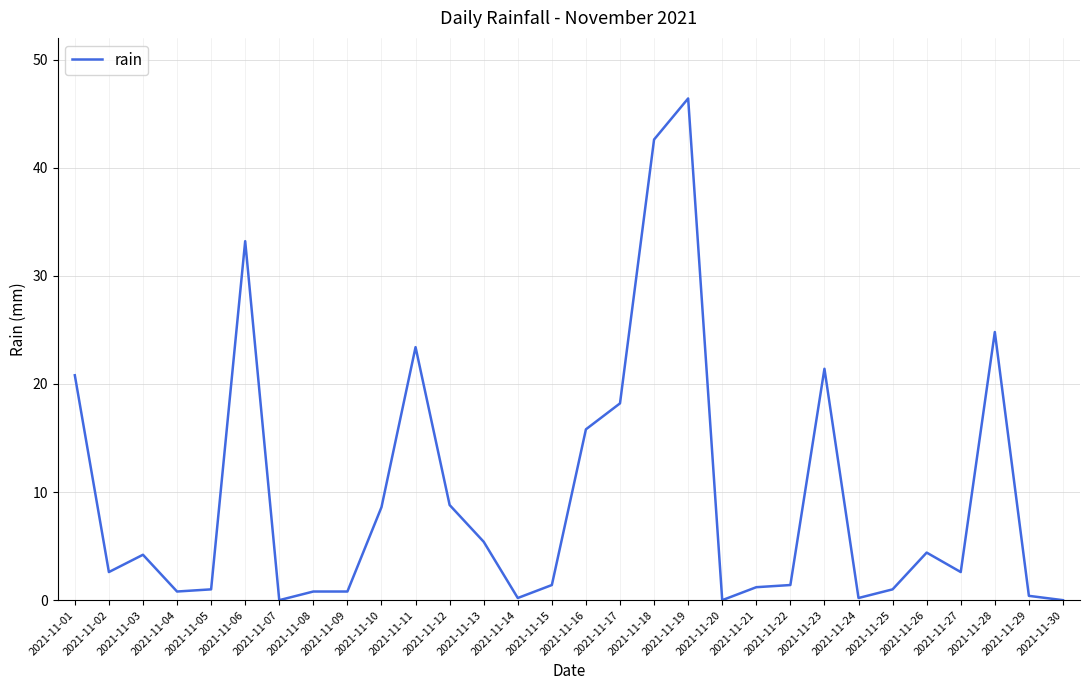

At which label is the value closest to 23?

2021-11-11